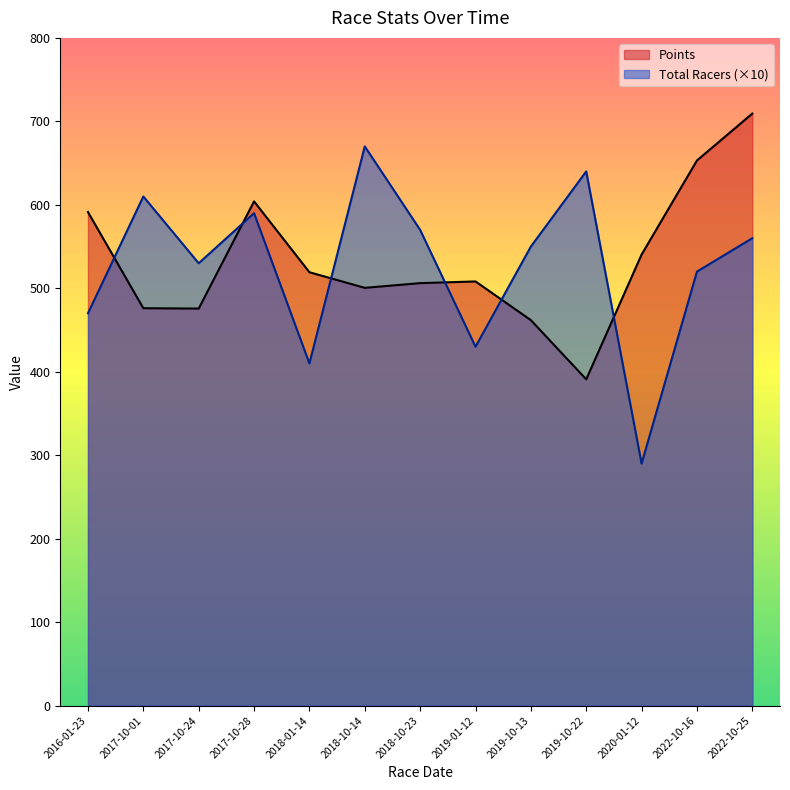

Where does the Points series first go above 508?

2016-01-23